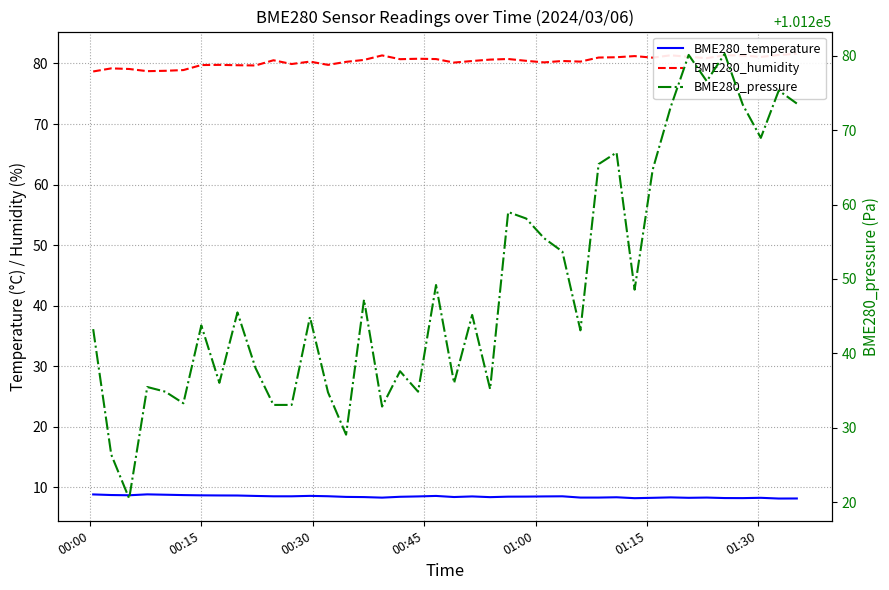

At how many categories does at least one series exceed 52821?

40